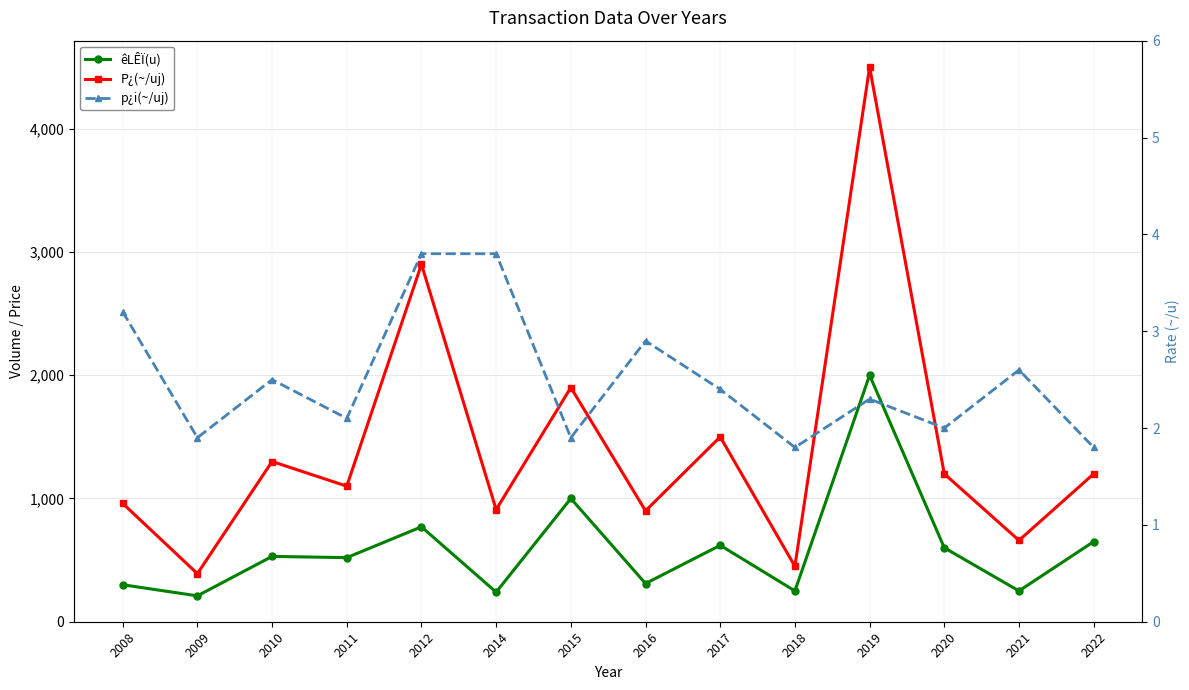

Between 2018 and 2022, which series saw the biggest shift?

P¿(~/uj)